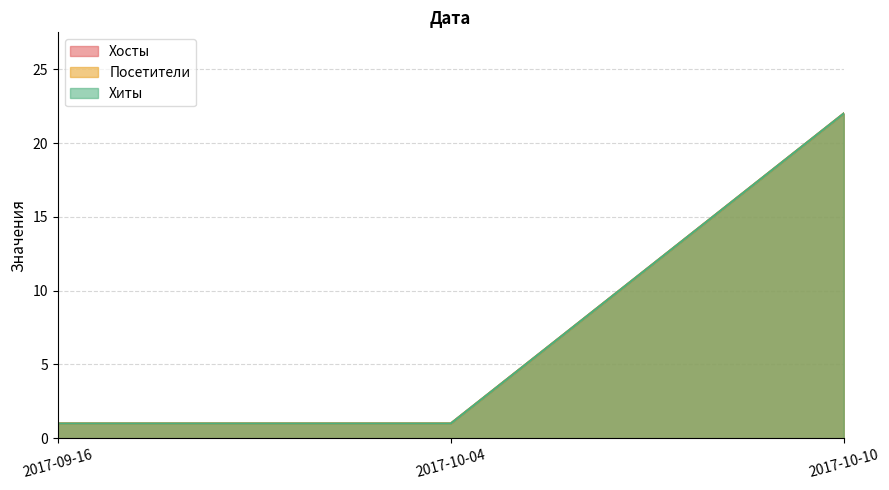

What is the minimum value shown in the chart?

1